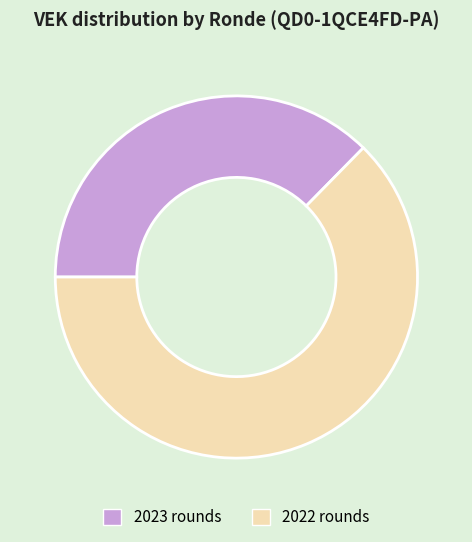

Is the sum of 2023 rounds and 2022 rounds greater than half?

Yes